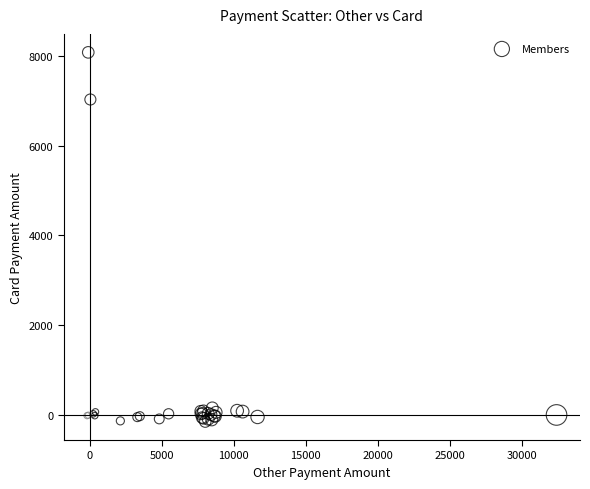

What Y value in the scatter plot is closest to 3960?

7026.5